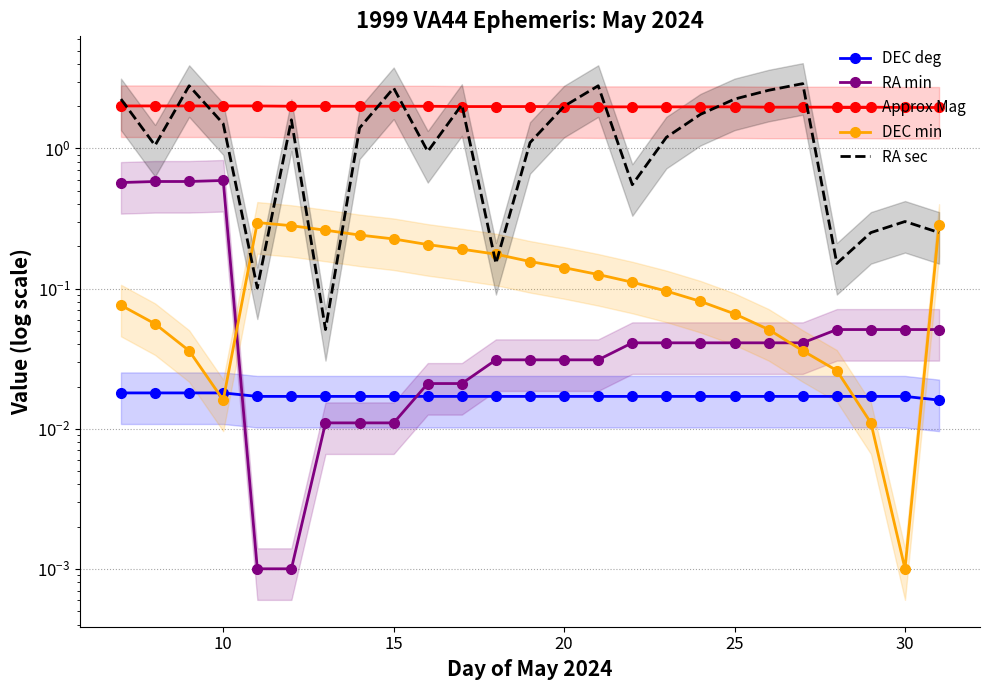

Reading right to left, extract all data points from this chart.

DEC deg: 0.0	0.0	0.0	0.0	0.0	0.0	0.0	0.0	0.0	0.0	0.0	0.0	0.0	0.0	0.0	0.0	0.0	0.0	0.0	0.0	0.0	0.0	0.0	0.0	0.0
RA min: 0.1	0.1	0.1	0.1	0.0	0.0	0.0	0.0	0.0	0.0	0.0	0.0	0.0	0.0	0.0	0.0	0.0	0.0	0.0	0.0	0.0	0.6	0.6	0.6	0.6
Approx Mag: 2.0	2.0	2.0	2.0	2.0	2.0	2.0	2.0	2.0	2.0	2.0	2.0	2.0	2.0	2.0	2.0	2.0	2.0	2.0	2.0	2.0	2.0	2.0	2.0	2.0
DEC min: 0.3	0.0	0.0	0.0	0.0	0.1	0.1	0.1	0.1	0.1	0.1	0.1	0.2	0.2	0.2	0.2	0.2	0.2	0.3	0.3	0.3	0.0	0.0	0.1	0.1
RA sec: 0.3	0.3	0.3	0.2	2.9	2.6	2.3	1.8	1.2	0.6	2.8	2.0	1.1	0.2	2.1	1.0	2.7	1.4	0.1	1.6	0.1	1.5	2.8	1.1	2.3